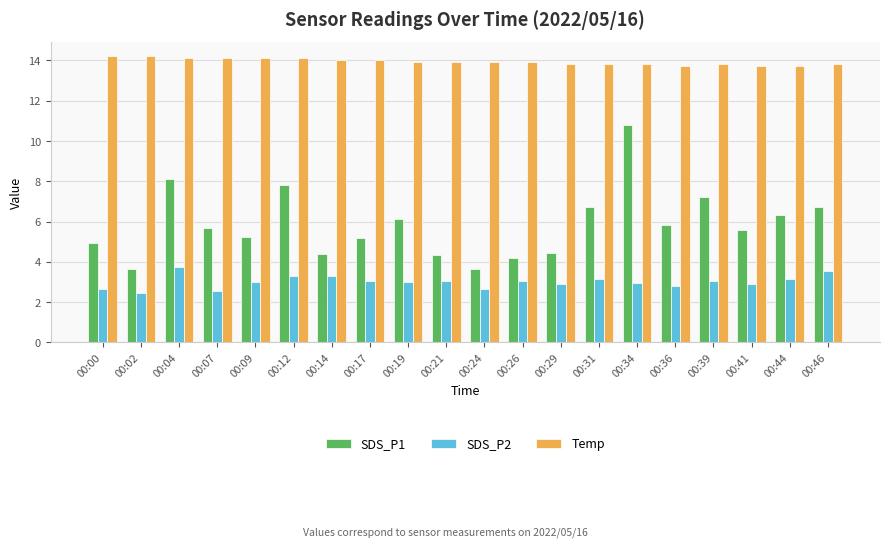

How many groups of bars are there?

20